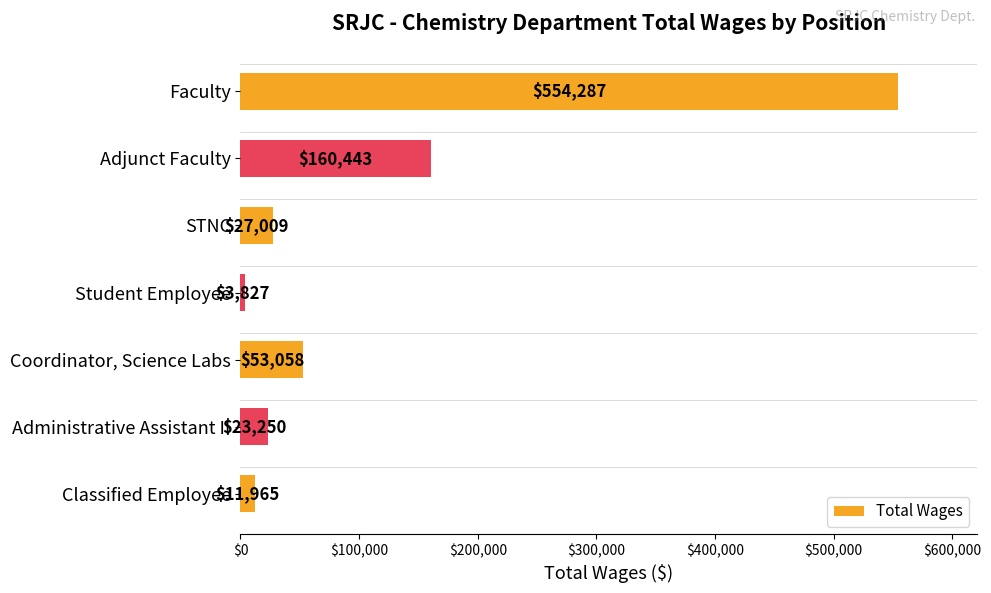

What is the ratio of the value at Administrative Assistant II to the value at Student Employee?

6.1